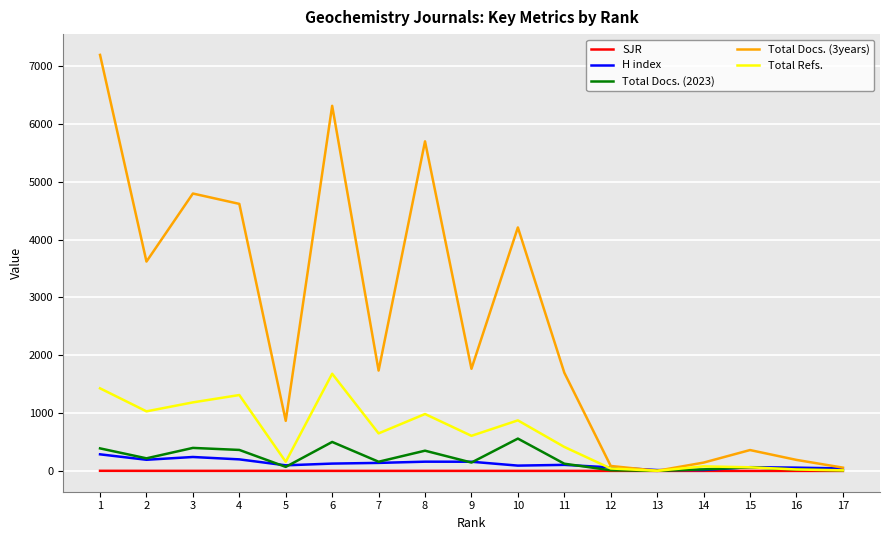

Is the value of Total Docs. (2023) at 4 greater than the value of H index at 14?

Yes